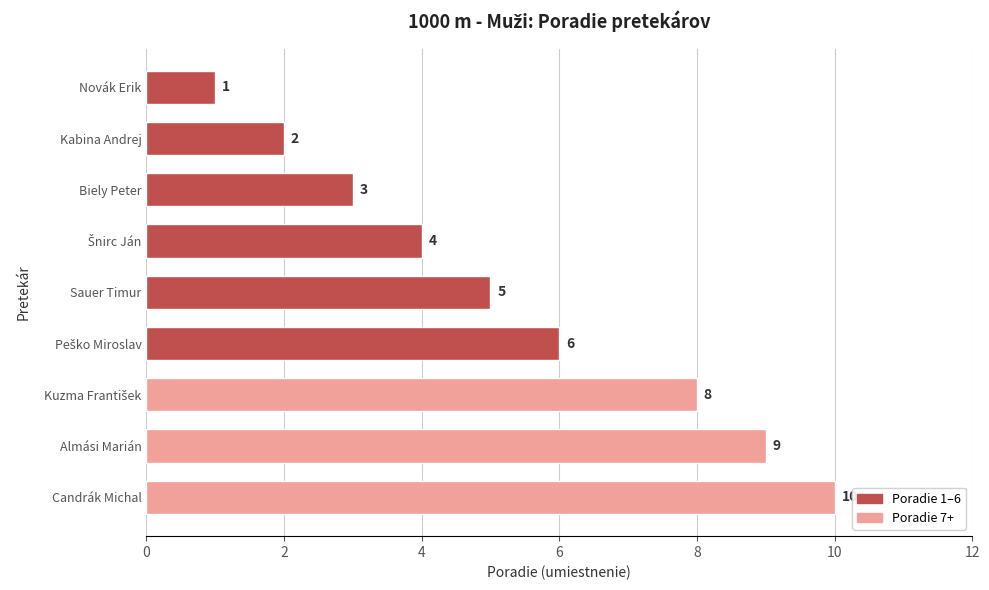

What is the value of the 7th bar from the top?

8